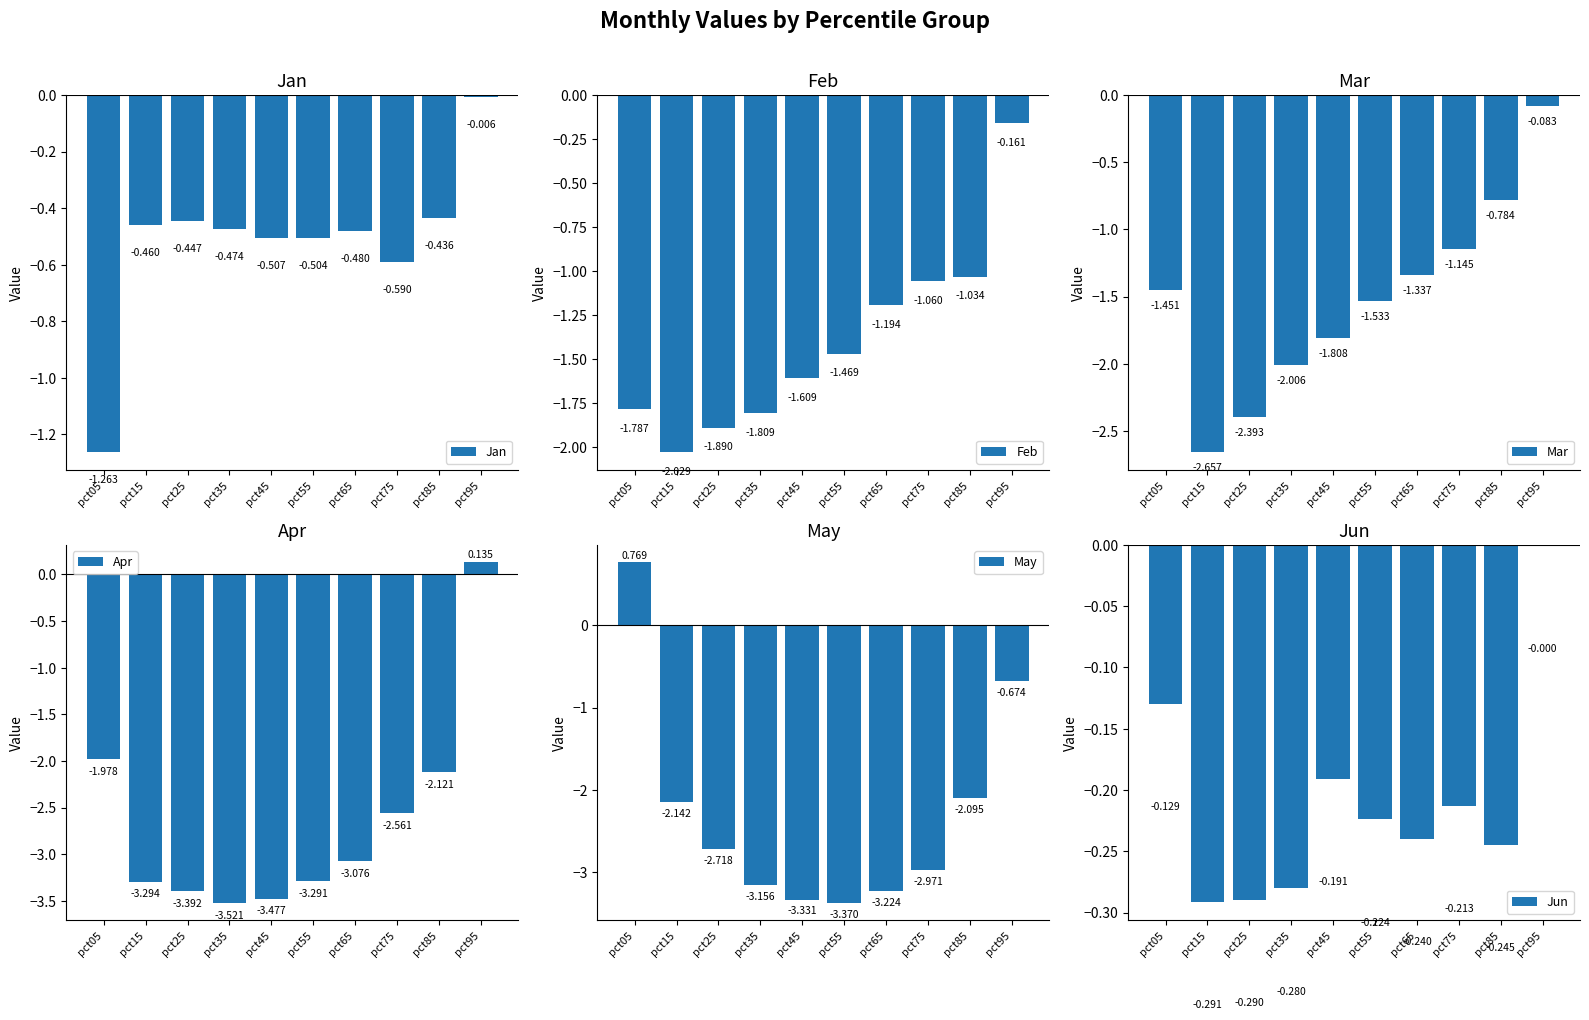

Which series has the largest range (max minus min)?

May